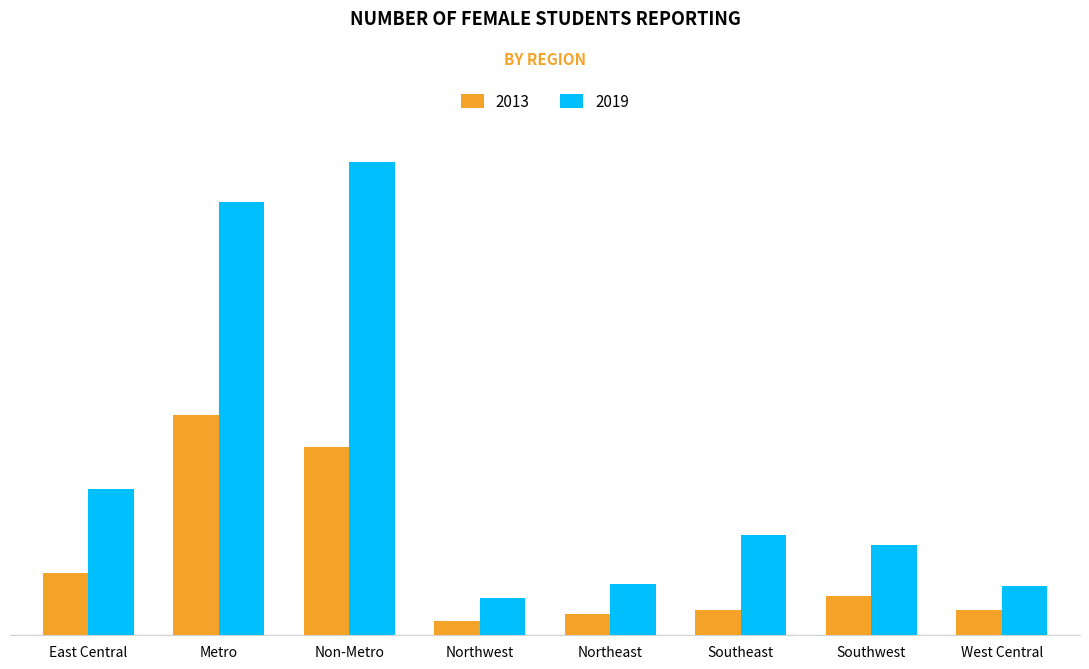

What is the highest value of the 2013 series?

577